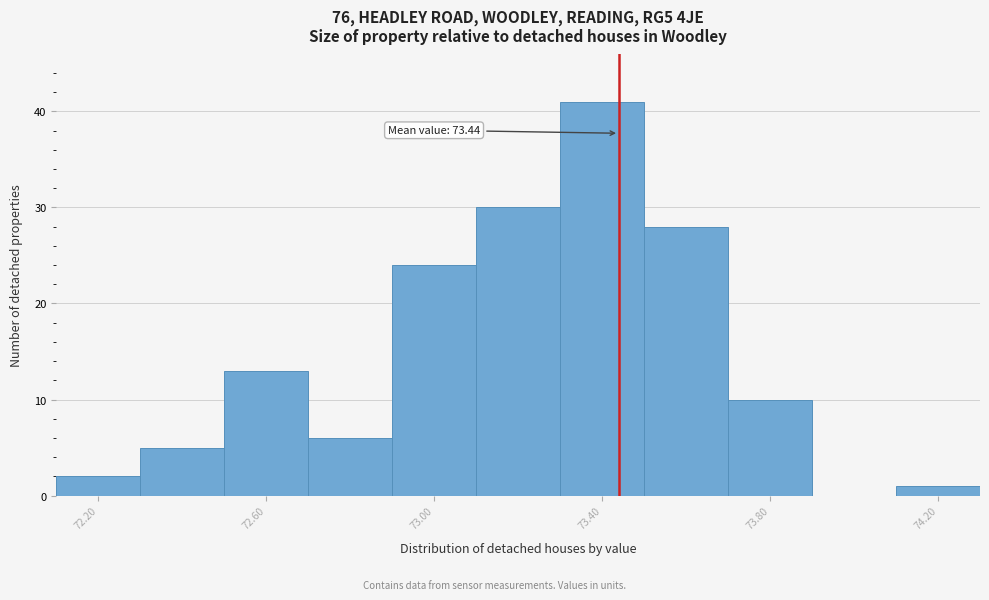

Over which range of the x-axis is the bar tallest?

73.3 to 73.5